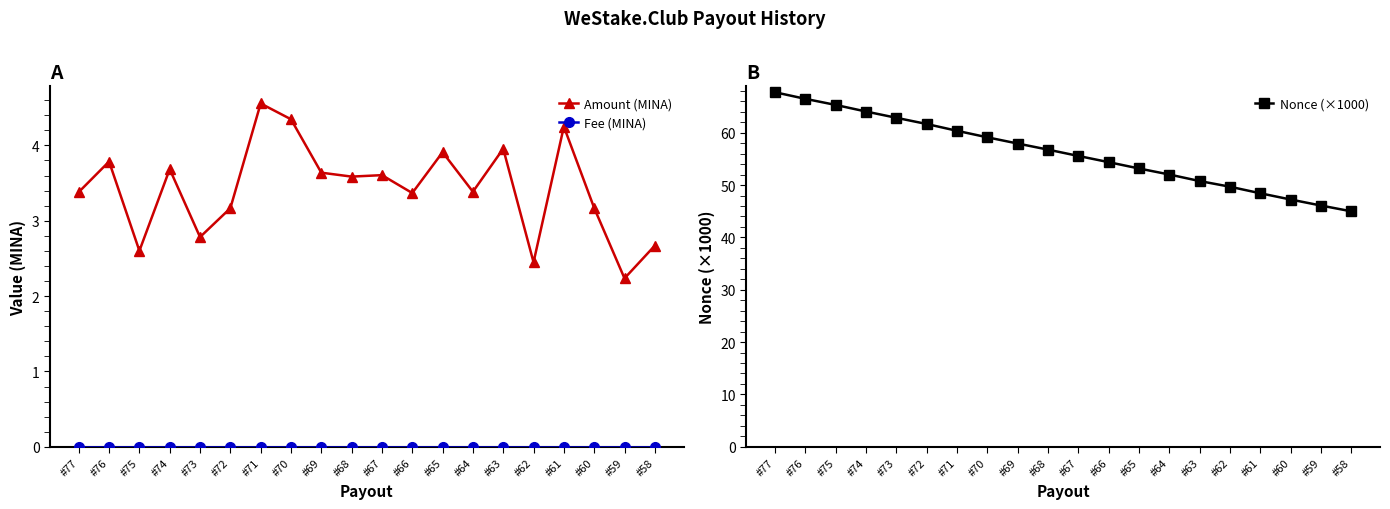

Does the chart have visible grid lines?

No